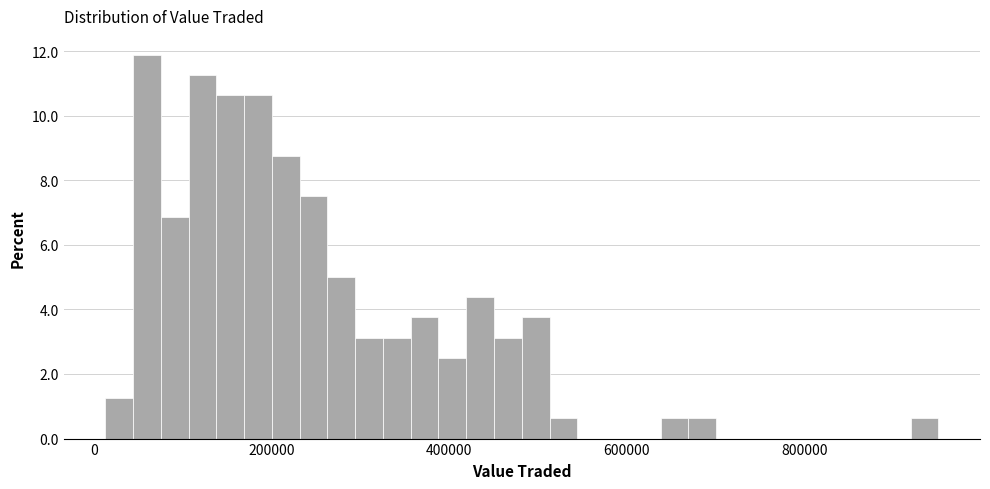

Read against the x-axis, roughly where is the centre of the tallest bar?

60000